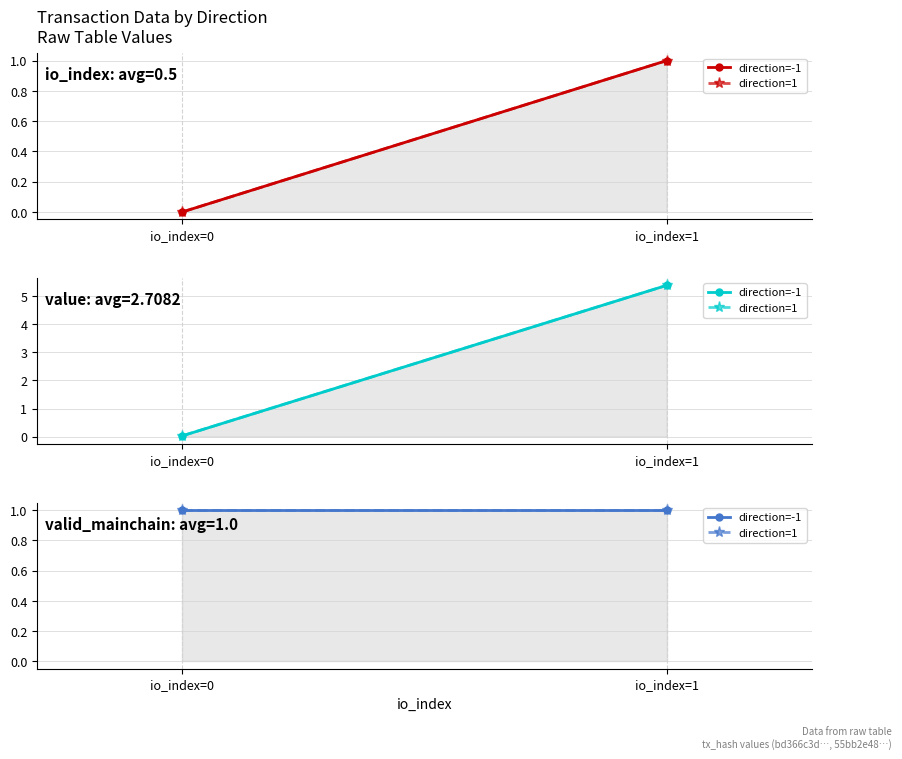

True or false: io_index and valid_mainchain intersect in this chart.

False